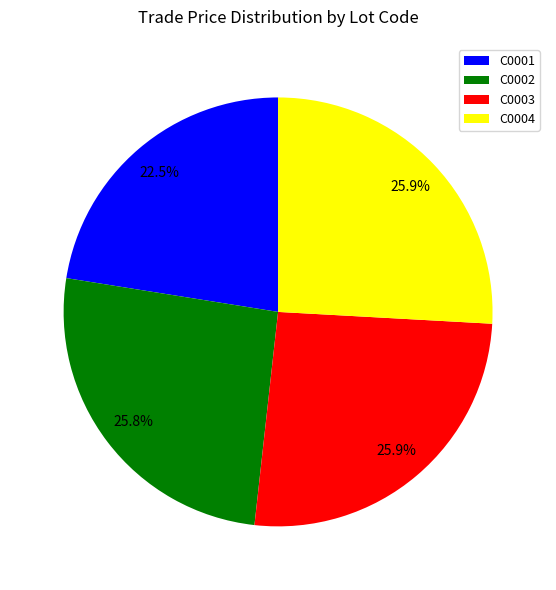

What is the ratio of the value at C0001 to the value at C0004?

0.9